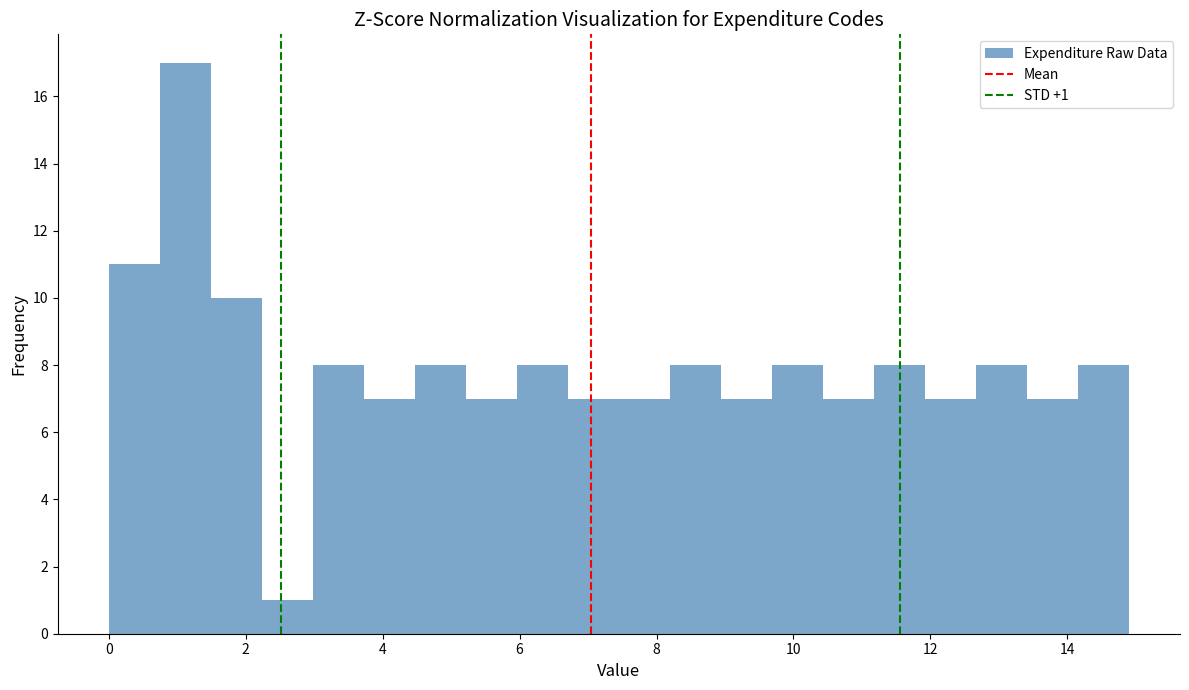

Around what value on the x-axis is the tallest bar? Give the approximate position of its centre, as read against the axis.

1.2